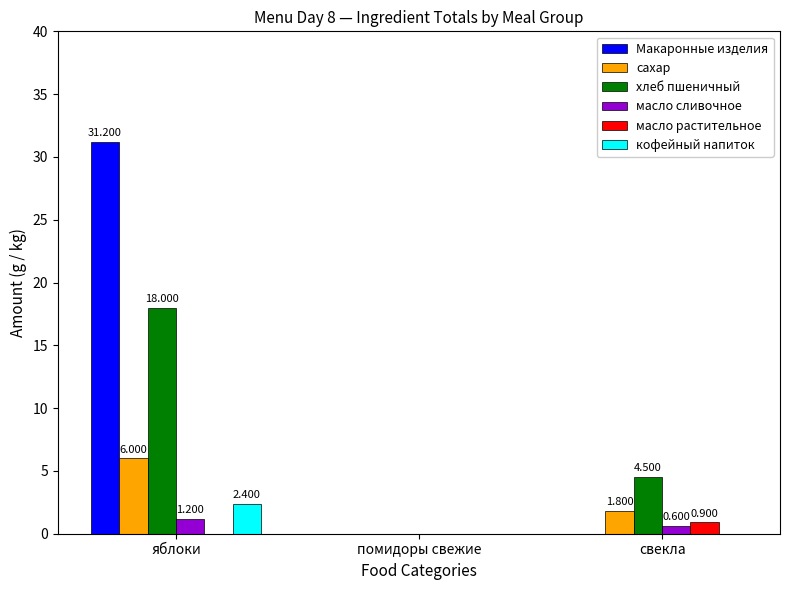

What is the sum of the Макаронные изделия values at свекла and яблоки?

31.2